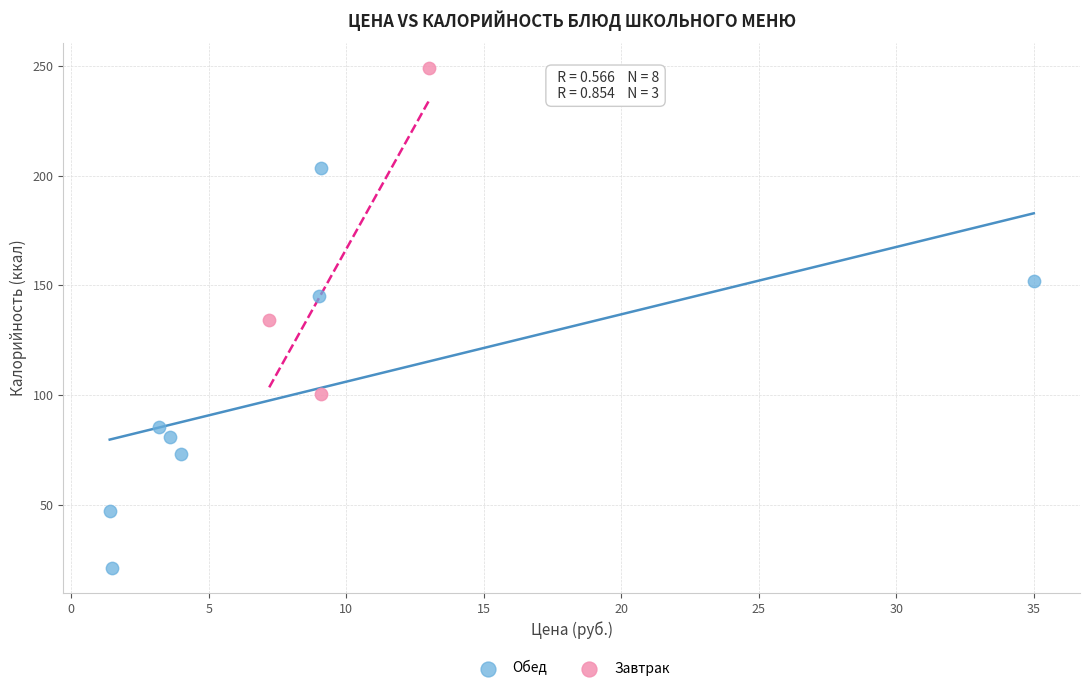

Which series has the largest Y range (max minus min)?

Обед